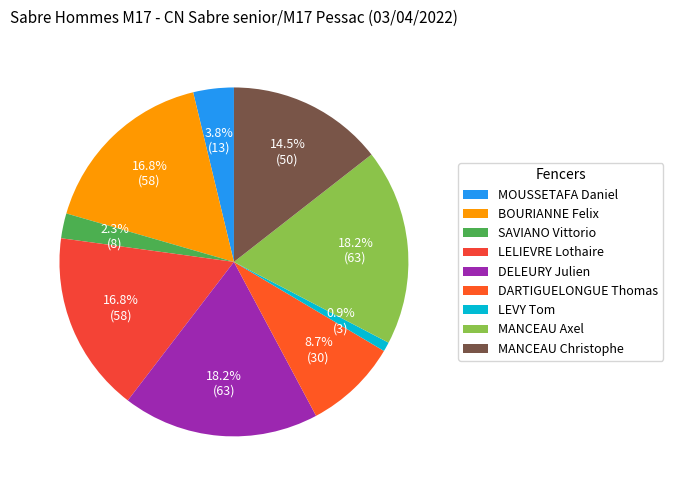

Which category has the smallest portion of the pie?

LEVY Tom